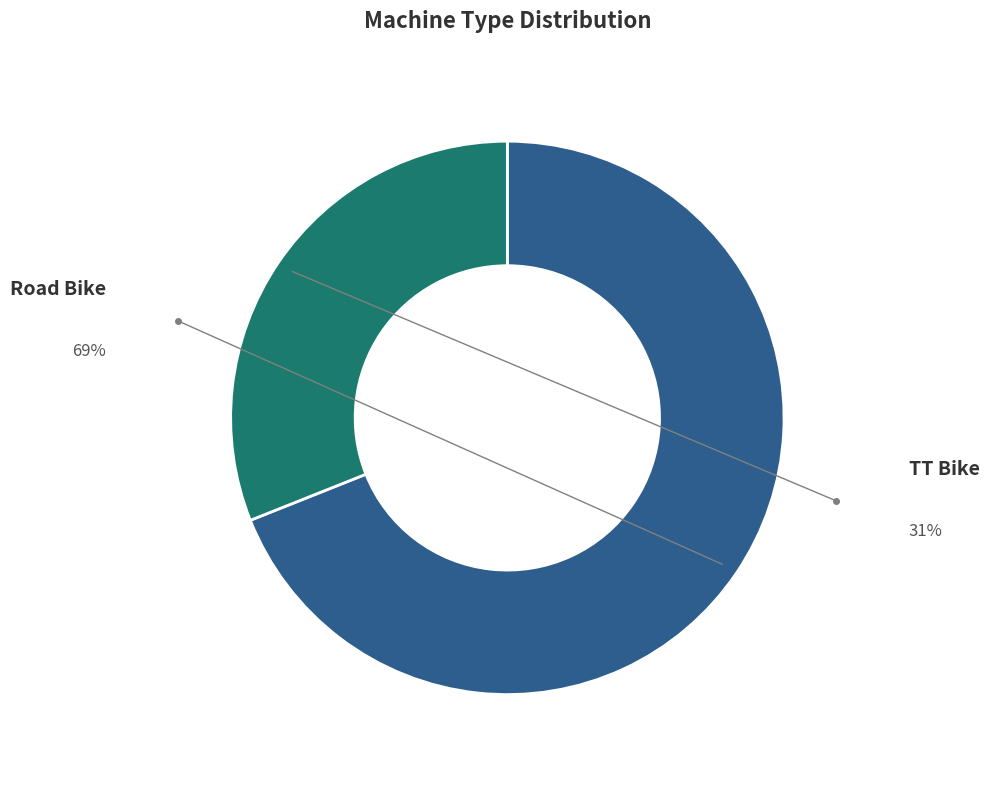

To the nearest percent, what is the difference between the TT Bike and Road Bike slice percentages?

38%